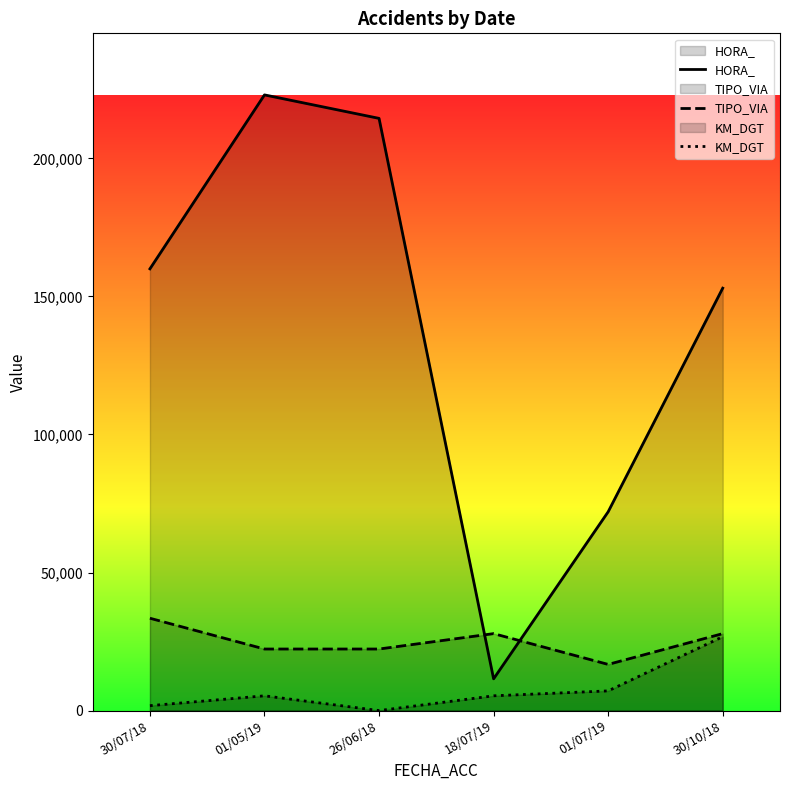

How many data points in HORA_ are above 160000?

2